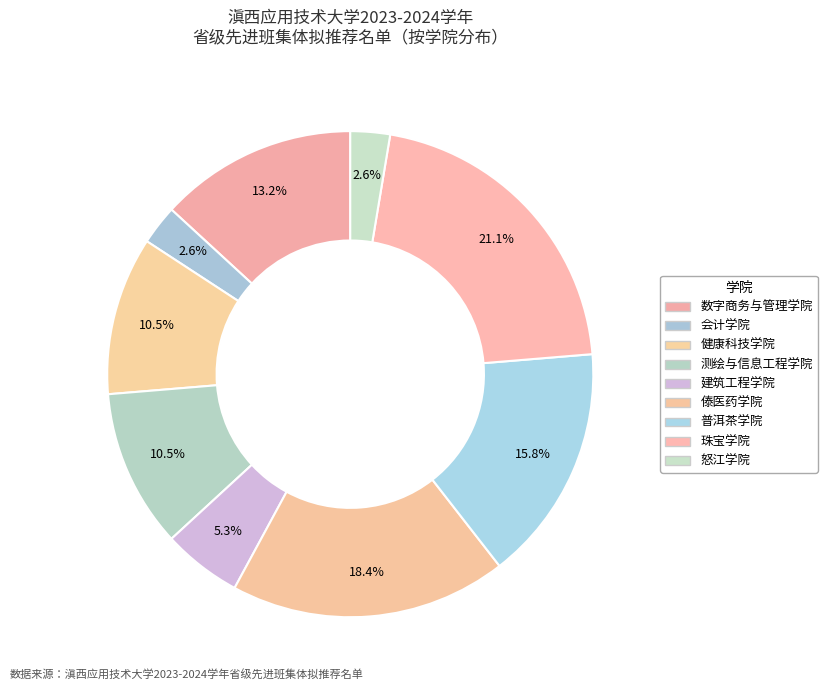

How much of the chart is everything except 会计学院?

97.4%